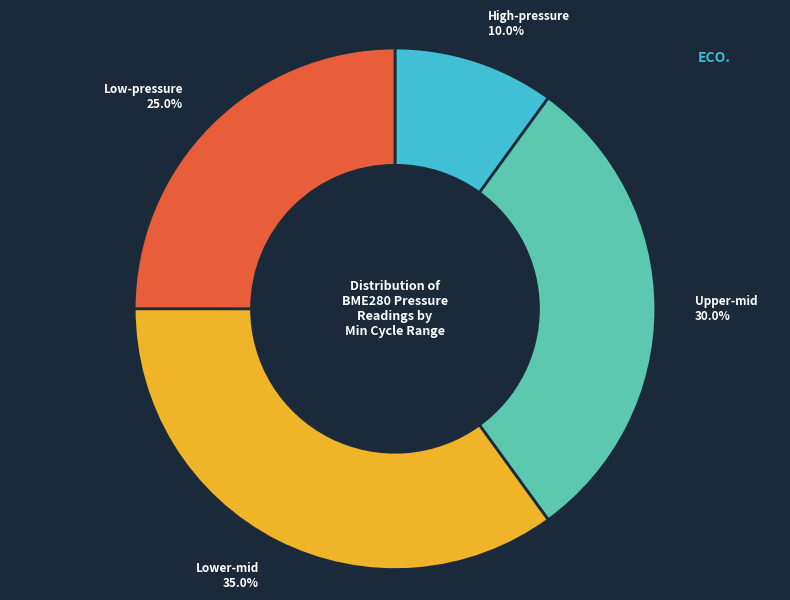

Is there any slice that represents more than half of the pie?

No